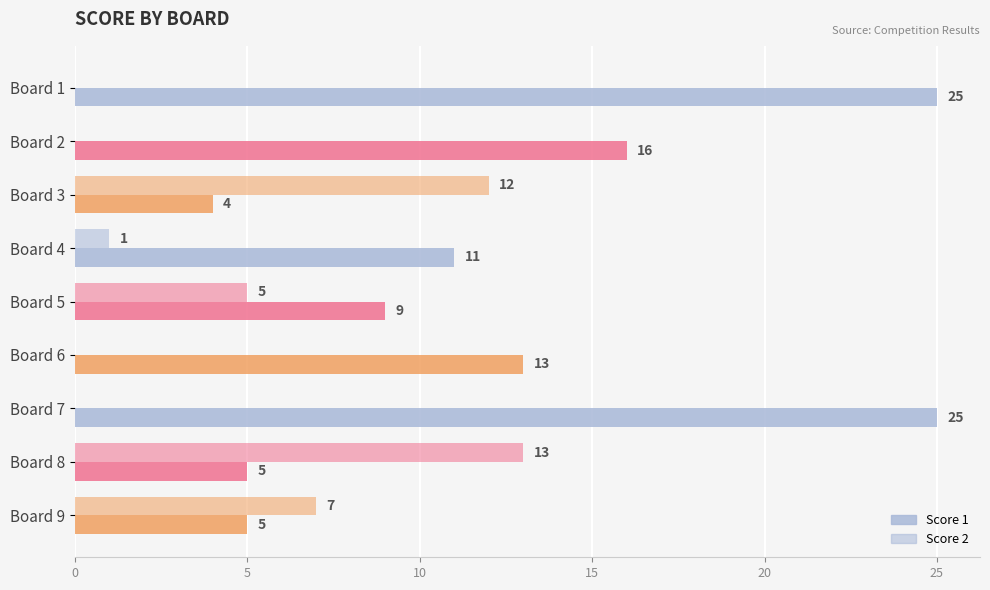

How many data points does each series have?

9